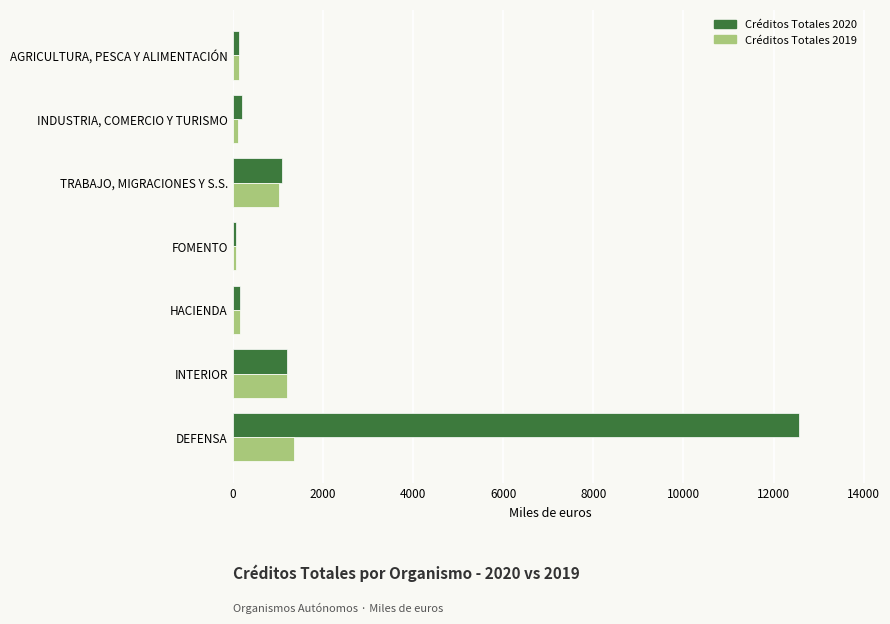

What is the minimum value for Créditos Totales 2020?

65